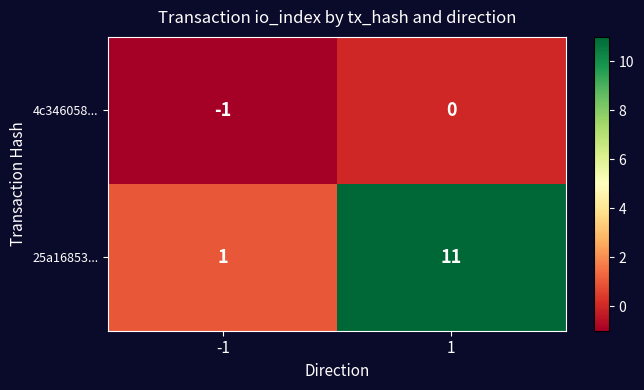

What is the spread (max minus min) of values at 1?

11